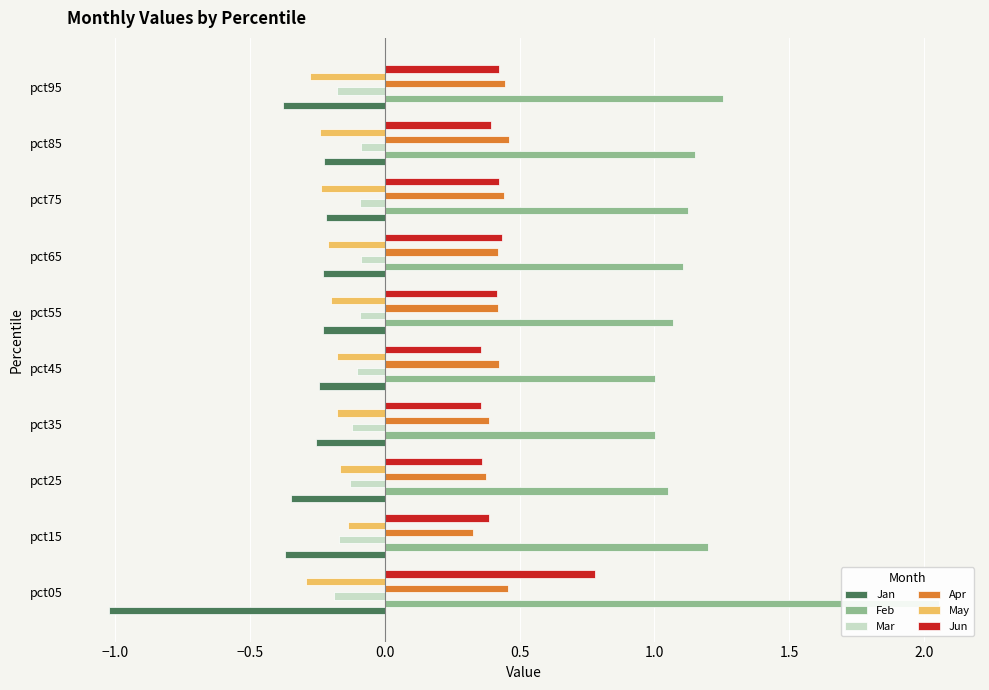

Reading right to left, transcribe all the data shown in this chart.

Jan: -0.4	-0.2	-0.2	-0.2	-0.2	-0.2	-0.3	-0.3	-0.4	-1.0
Feb: 1.3	1.2	1.1	1.1	1.1	1.0	1.0	1.1	1.2	2.1
Mar: -0.2	-0.1	-0.1	-0.1	-0.1	-0.1	-0.1	-0.1	-0.2	-0.2
Apr: 0.4	0.5	0.4	0.4	0.4	0.4	0.4	0.4	0.3	0.5
May: -0.3	-0.2	-0.2	-0.2	-0.2	-0.2	-0.2	-0.2	-0.1	-0.3
Jun: 0.4	0.4	0.4	0.4	0.4	0.4	0.4	0.4	0.4	0.8